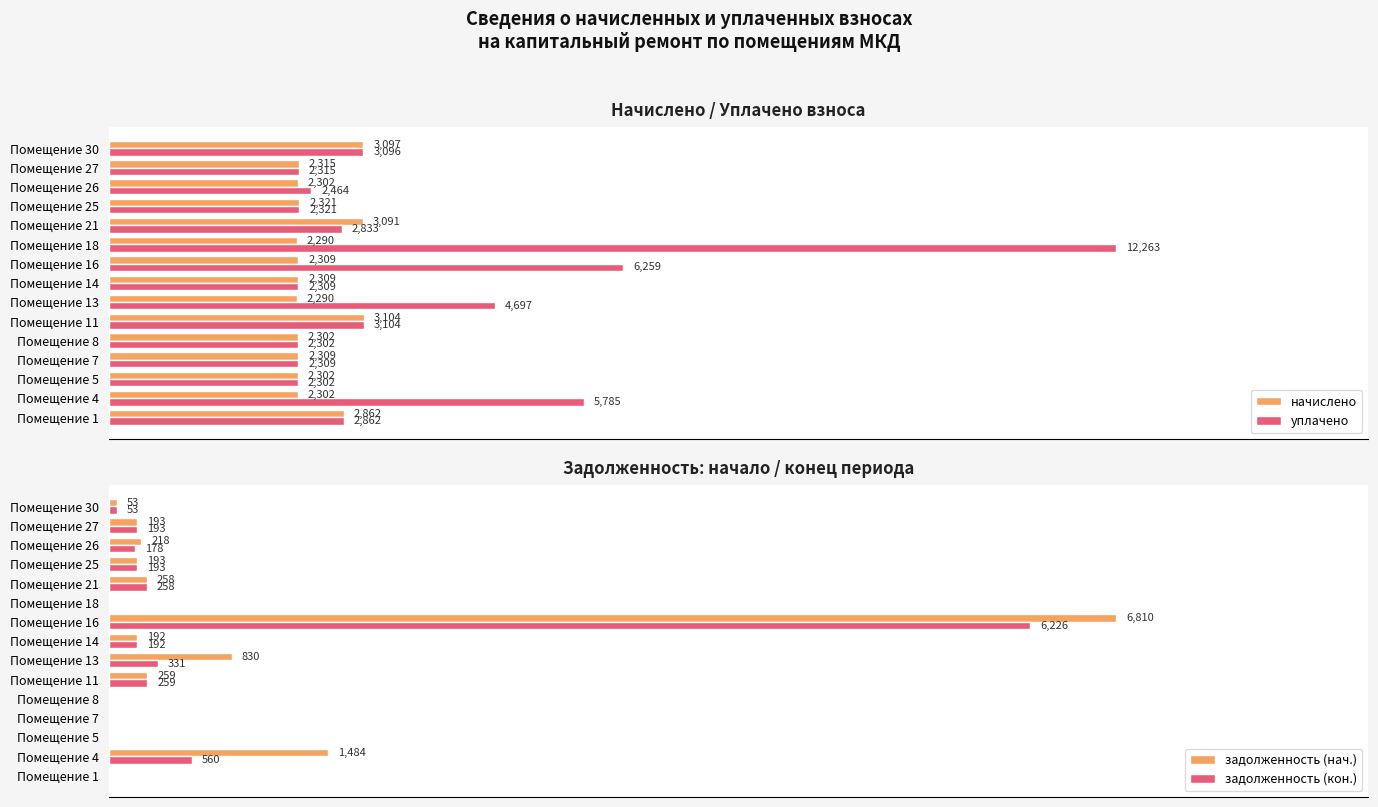

Reading left to right, transcribe all the data shown in this chart.

начислено: 2862.0	2302.3	2302.3	2308.7	2302.3	3103.7	2289.6	2308.7	2308.7	2289.6	3091.0	2321.4	2302.3	2315.0	3097.3
уплачено: 2862.0	5784.9	2302.3	2308.7	2302.3	3103.7	4696.8	2308.7	6259.4	12263.2	2833.4	2321.4	2464.2	2315.0	3096.0
задолженность (нач.): 0.0	1484.2	0.0	0.0	0.0	258.6	830.5	192.4	6809.7	0.0	257.6	193.4	218.1	192.9	52.9
задолженность (кон.): 0.0	559.9	0.0	0.0	0.0	258.6	331.2	192.4	6226.0	0.0	257.6	193.4	177.7	192.9	53.3